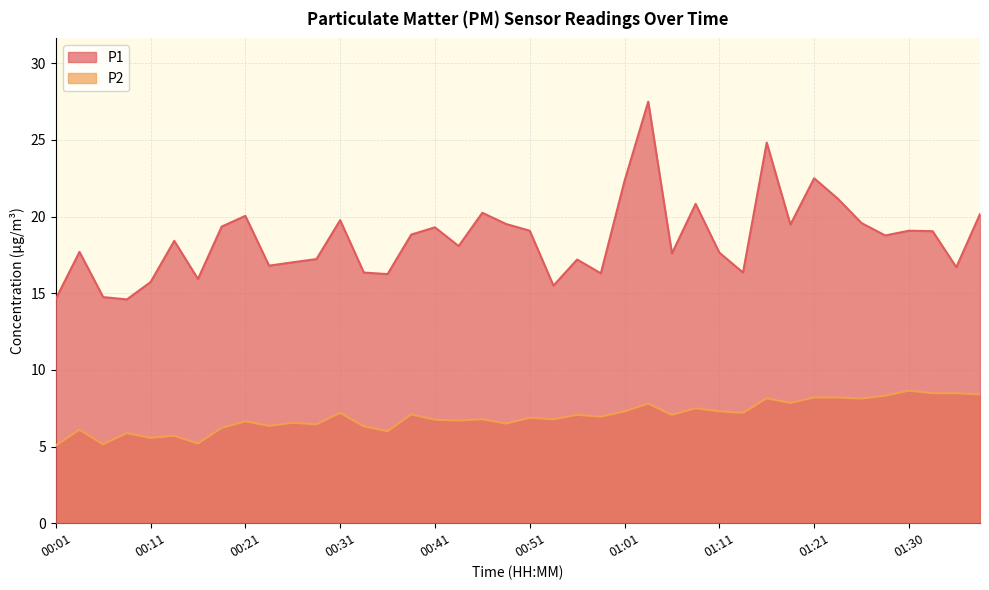

What is the difference between the P2 values at 01:21 and 01:06?

1.1